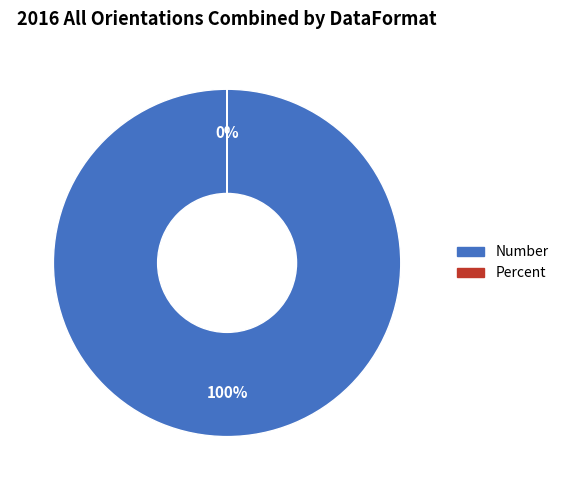

Which has a higher value, Percent or Number?

Number